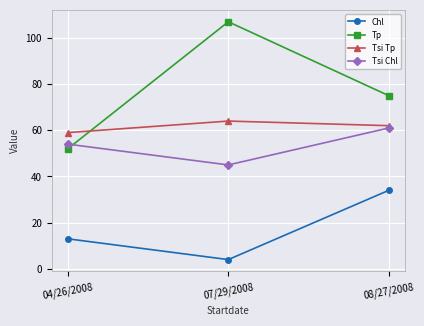

Reading left to right, transcribe all the data shown in this chart.

Chl: 13	4	34
Tp: 52	107	75
Tsi Tp: 59	64	62
Tsi Chl: 54	45	61